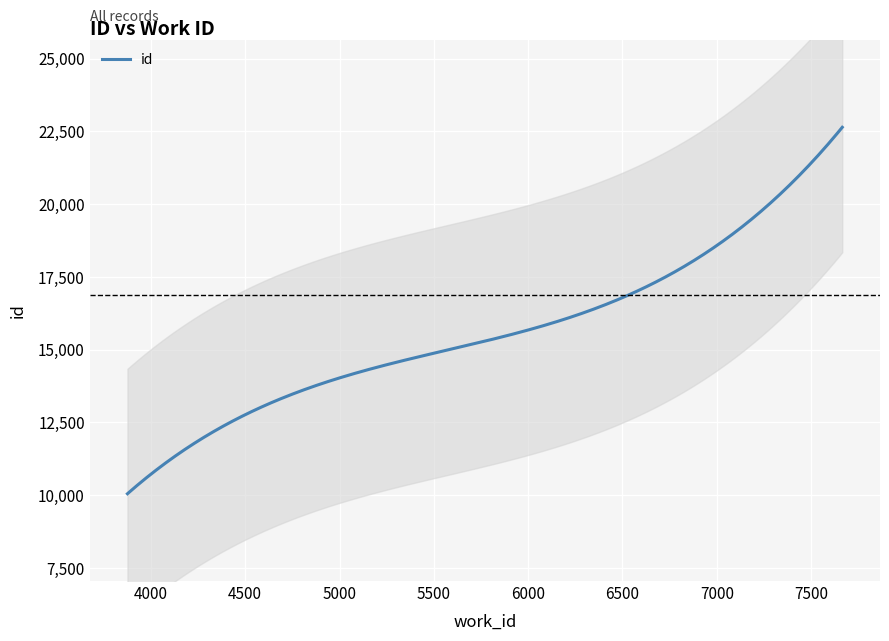

Which has a higher value, 7665 or 5658?

7665